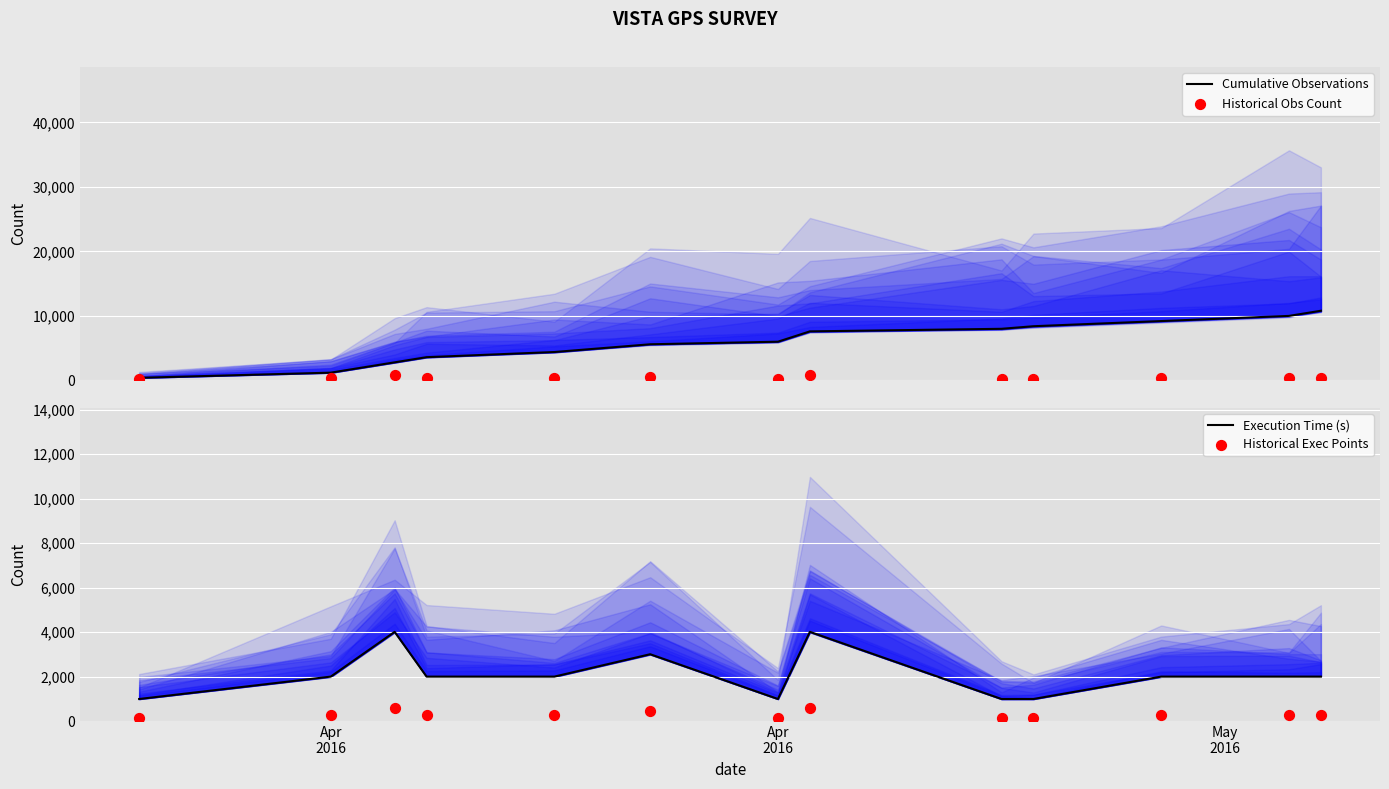

At how many categories does at least one series exceed 5538?

8